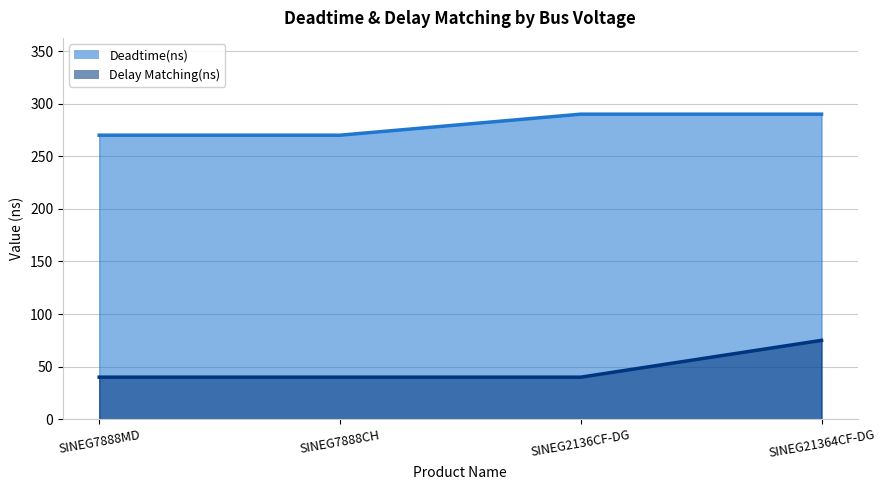

What is the label of the 3rd point from the right?

SINEG7888CH